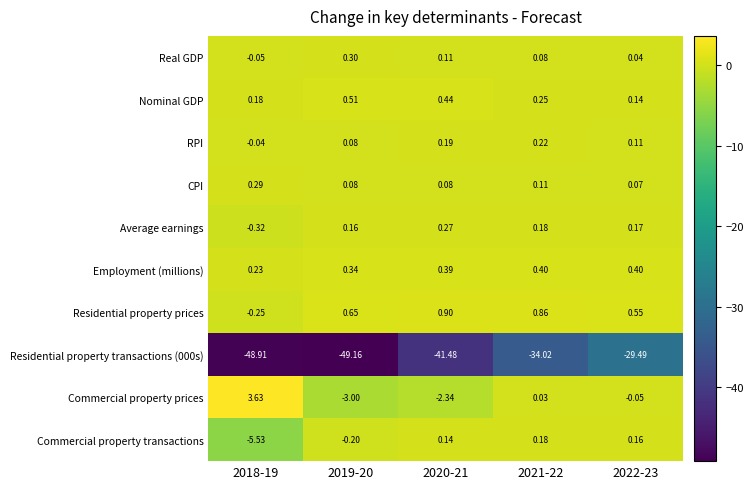

Which series has the largest total across all categories?

Residential property prices